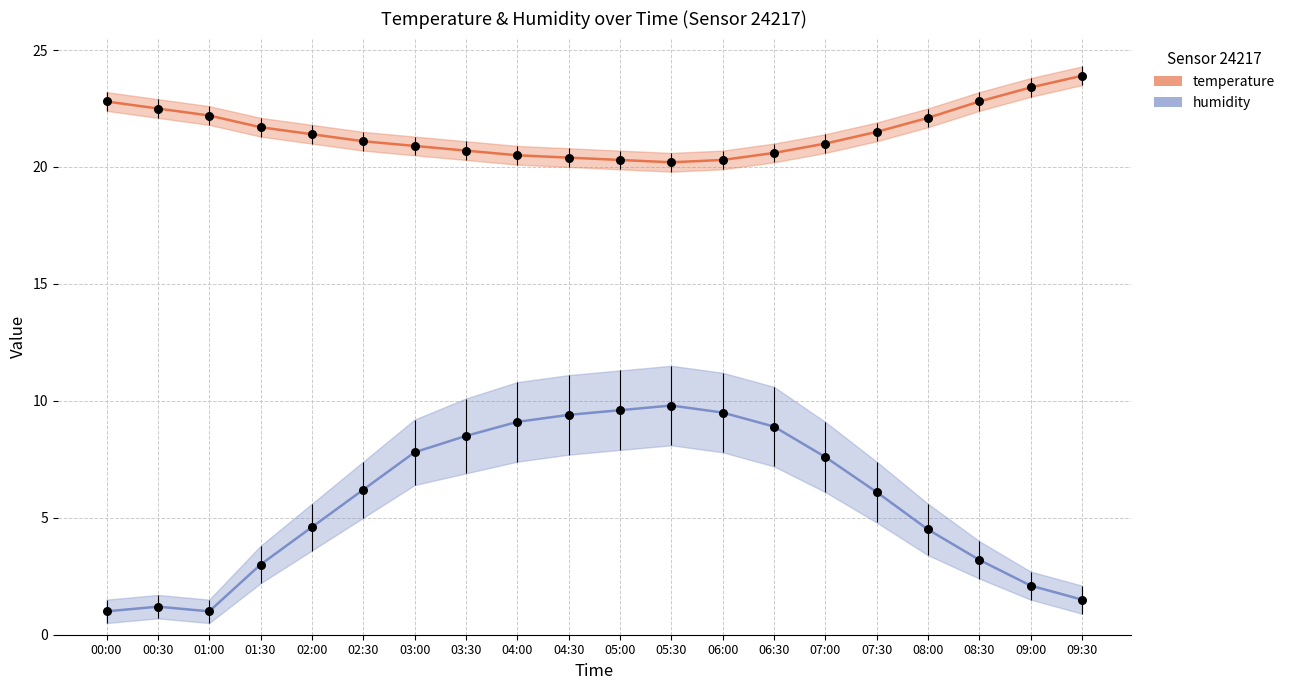

What is the total value across all series at 05:30?

30.0